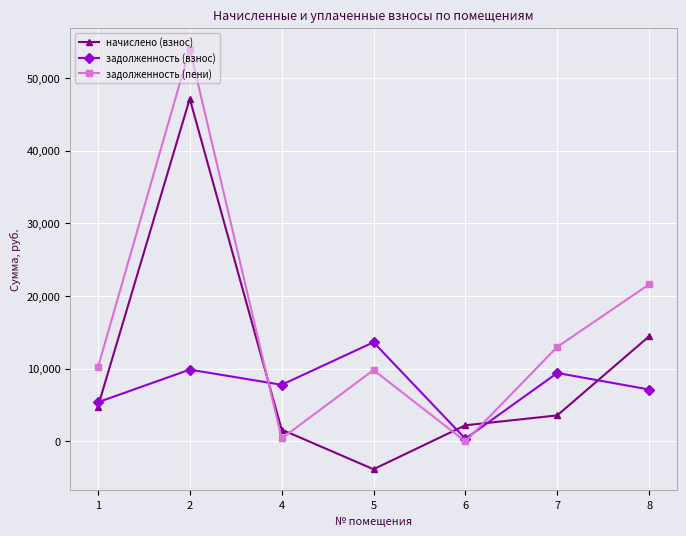

How many interior local valleys does the задолженность (пени) series have?

2